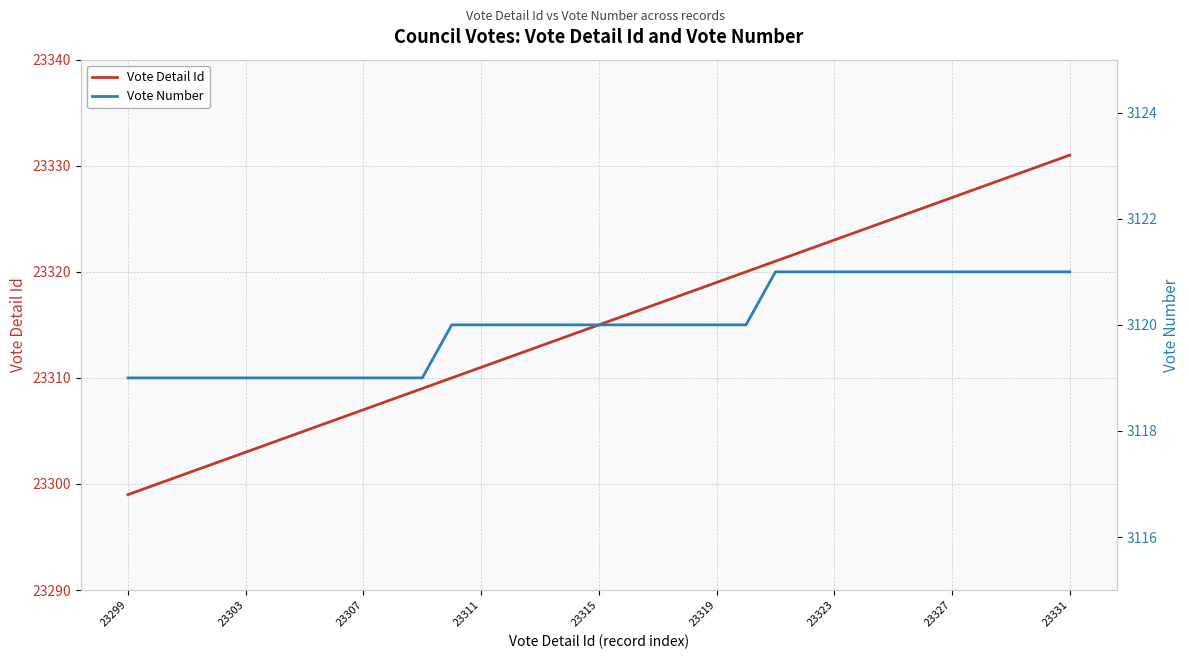

At which label does Vote Detail Id reach its minimum?

23299